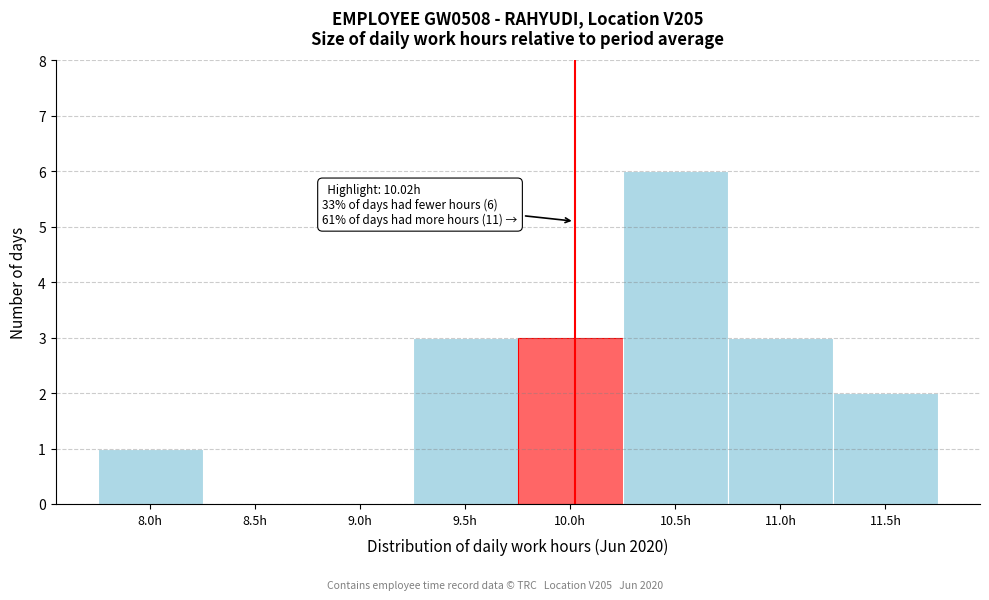

Over which range of the x-axis is the bar tallest?

10.25 to 10.75